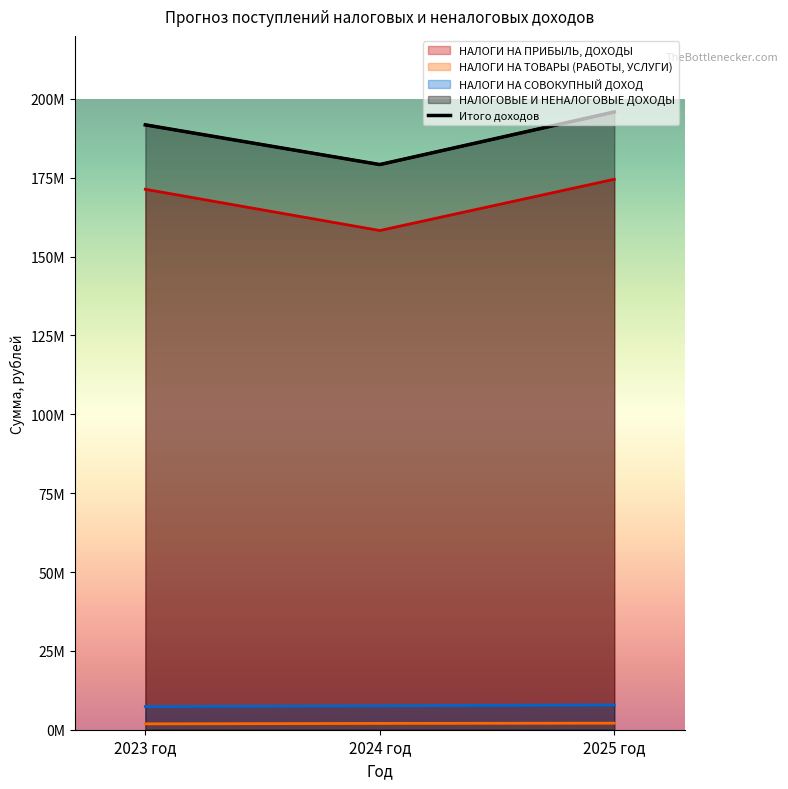

What is the greatest value displayed?

195876068.5